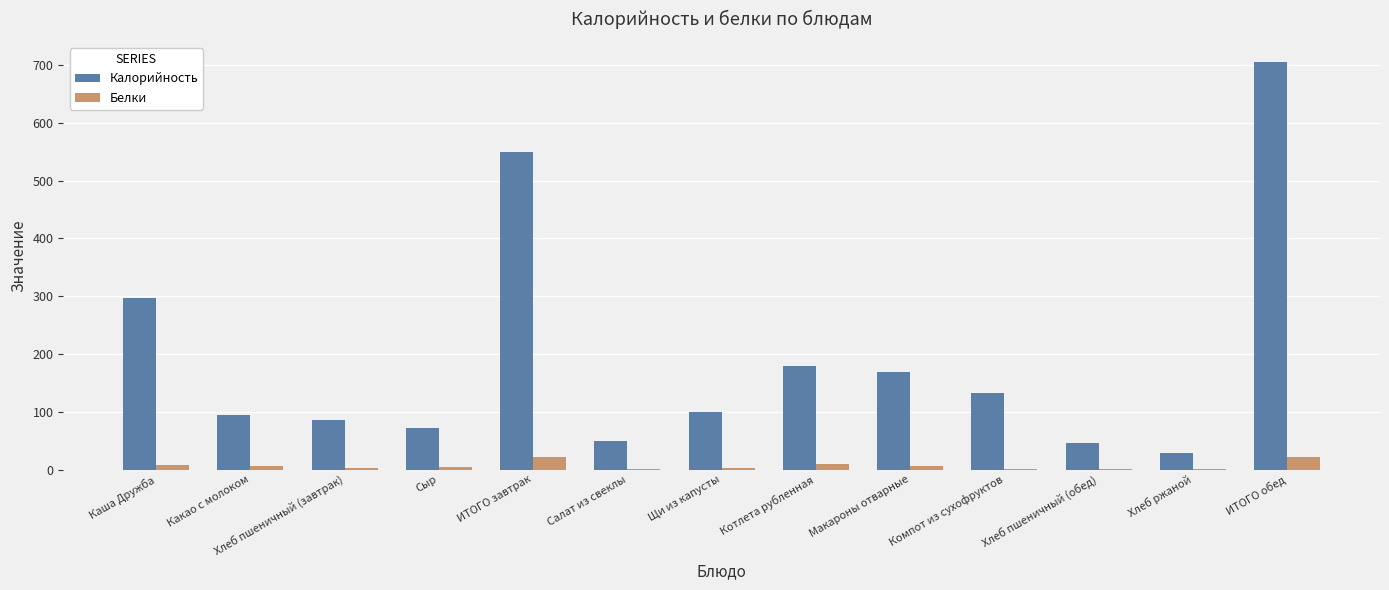

Which label corresponds to the largest value in the chart?

ИТОГО обед